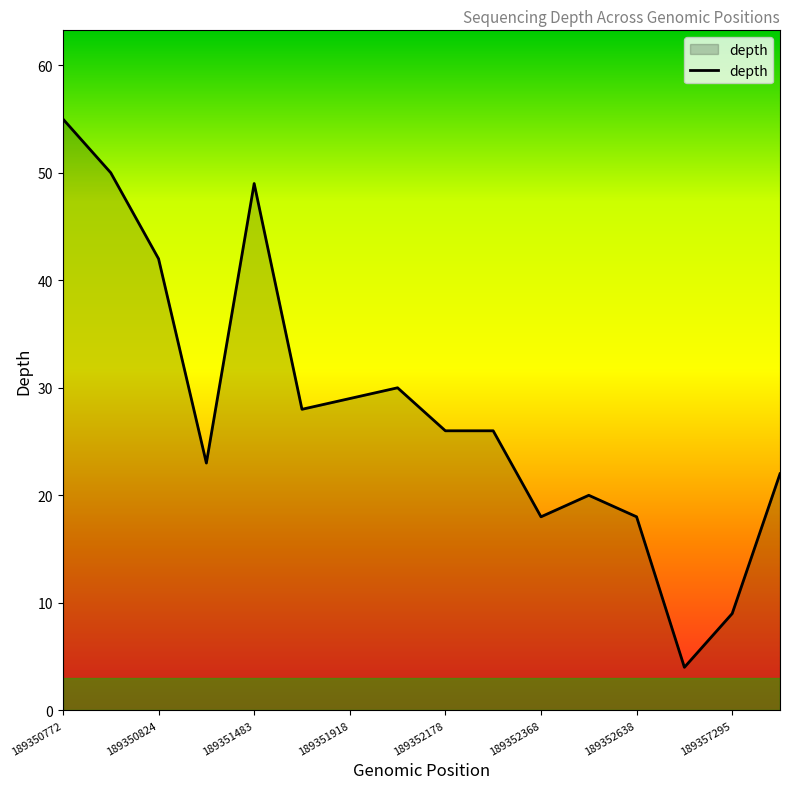

How many categories are shown in the chart?

16